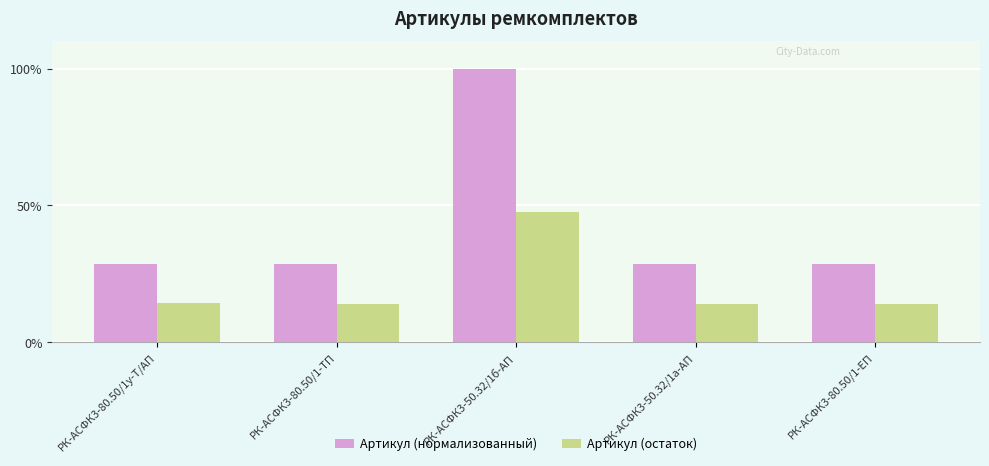

What is the maximum value for Артикул (остаток)?

47.7